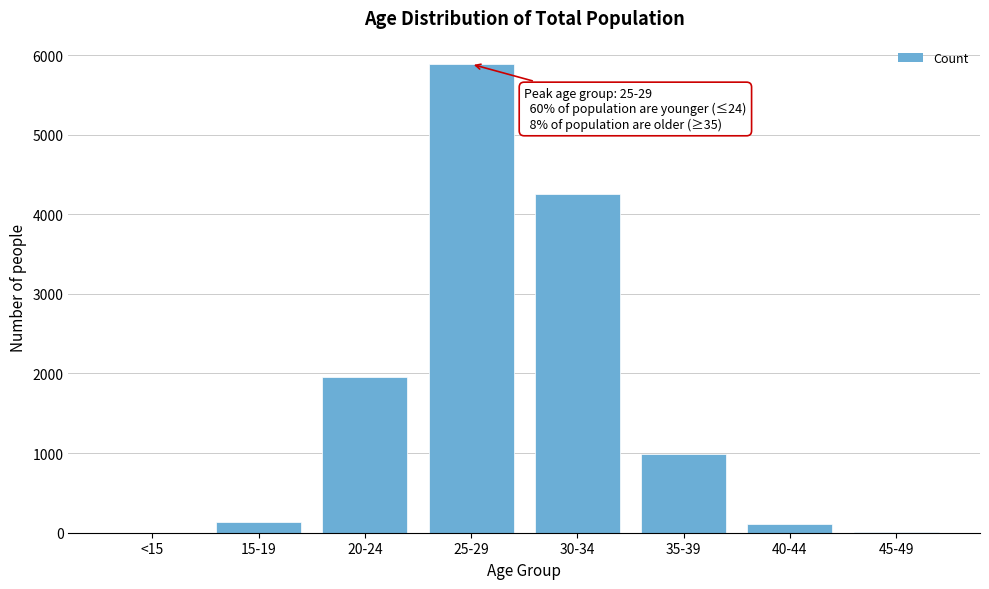

Approximately how many times larger is the value at 30-34 compared to 25-29?

0.7